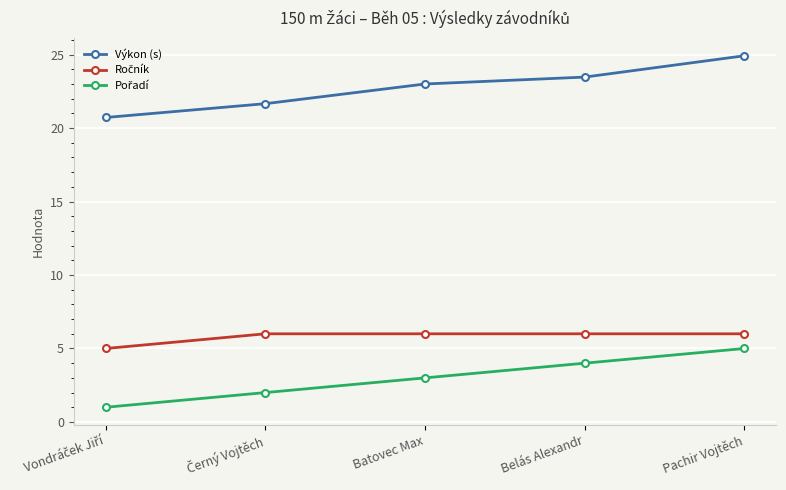

Is it true that Výkon (s) equals 23.5 at Belás Alexandr?

True